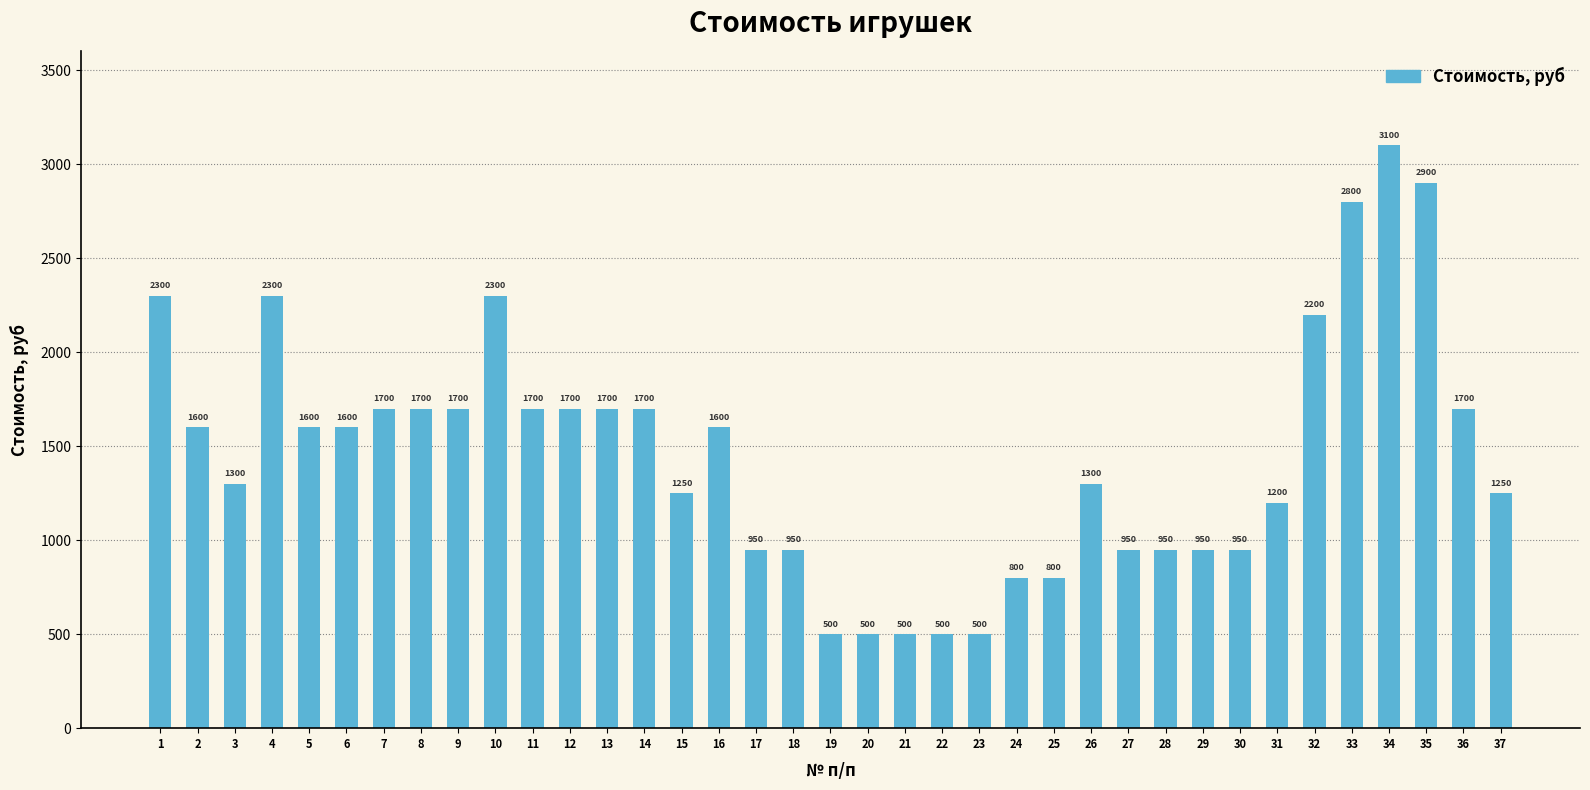

What is the change in value from 11 to 26?

-400